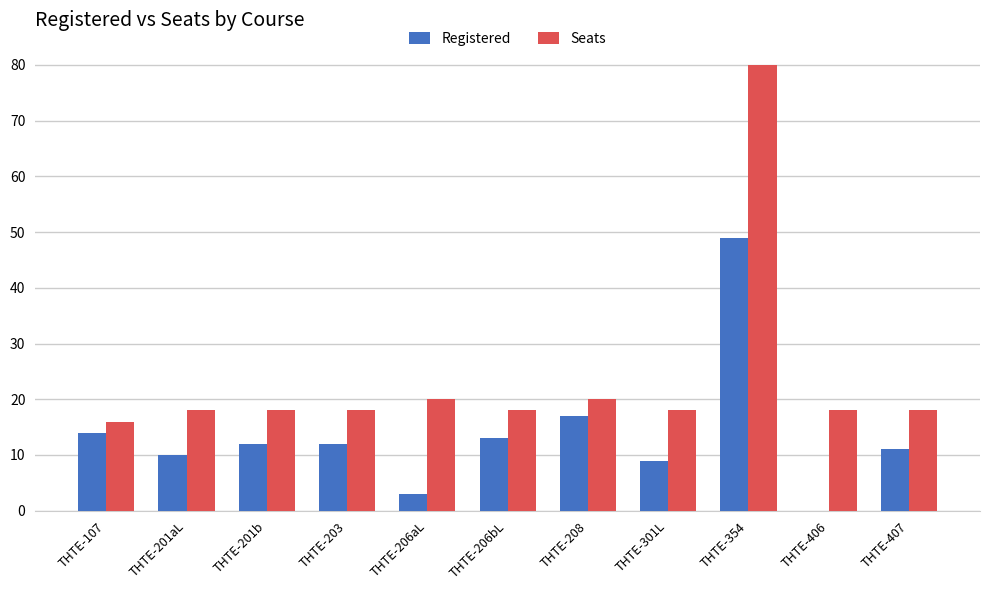

Are the bars horizontal?

No